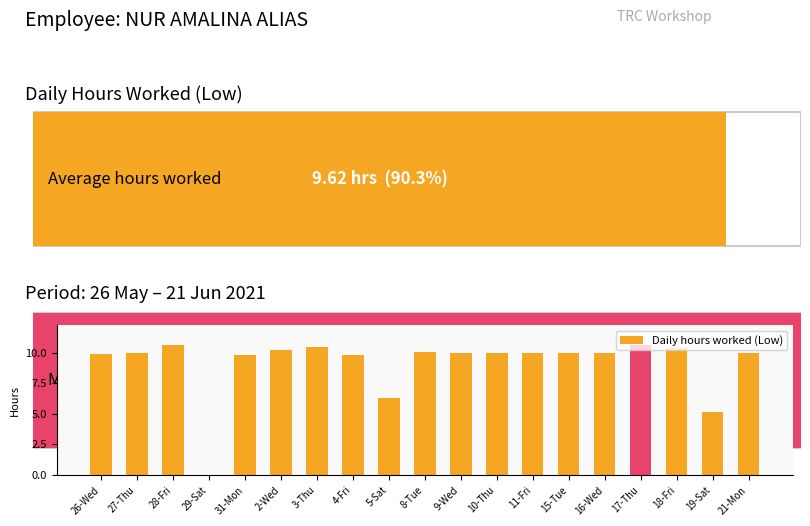

What is the average value?

9.1